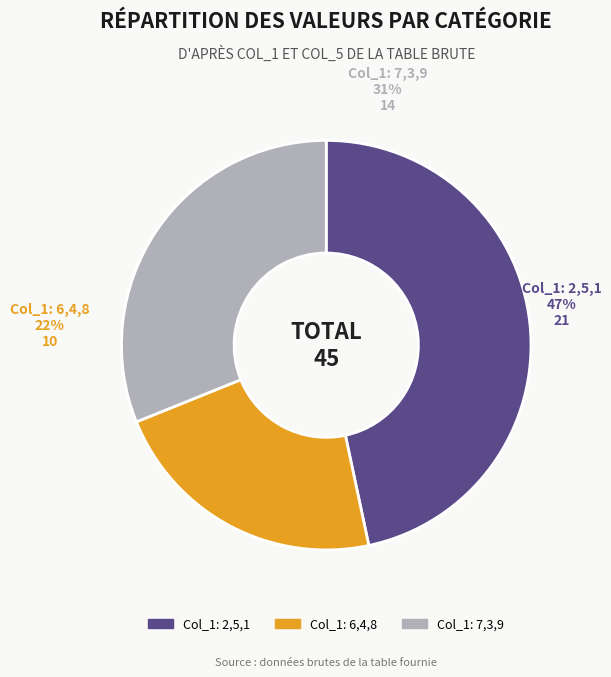

Is there a majority slice in this chart?

No